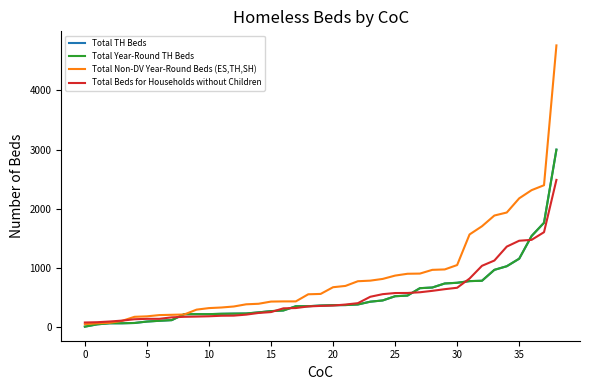

Does the chart display data point markers on the line(s)?

No